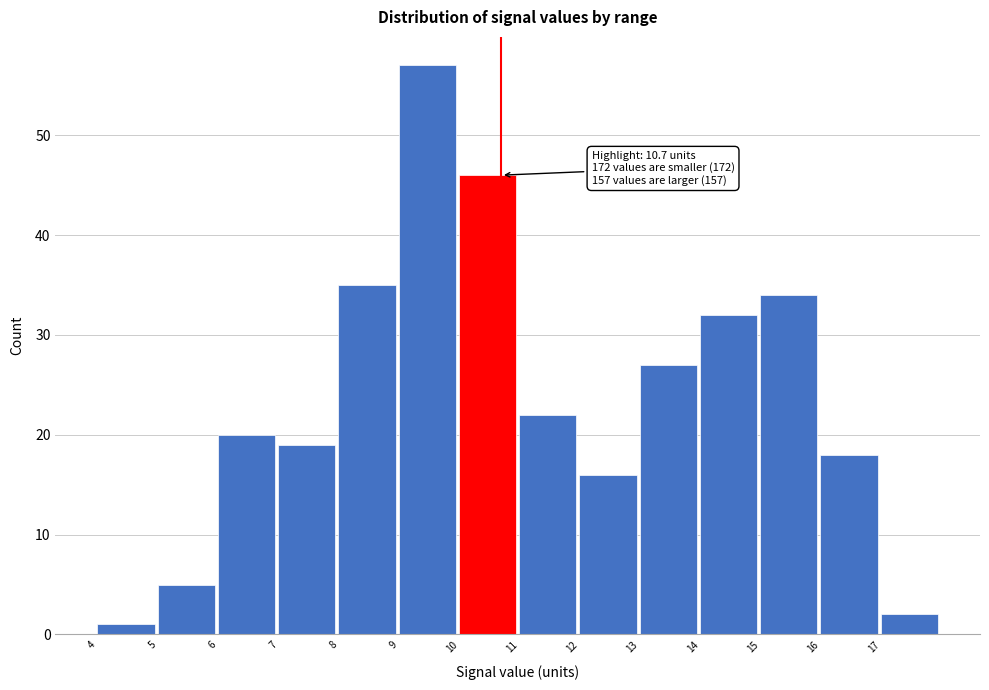

Over which range of the x-axis is the bar tallest?

9 to 10